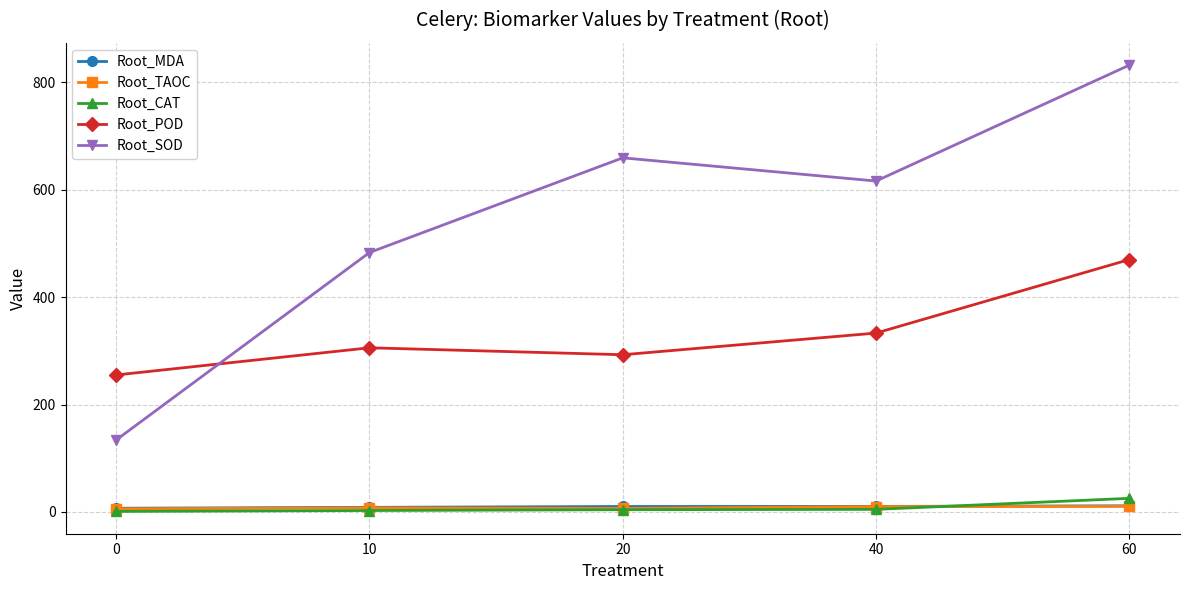

How many values in the Root_SOD series exceed 616?

3